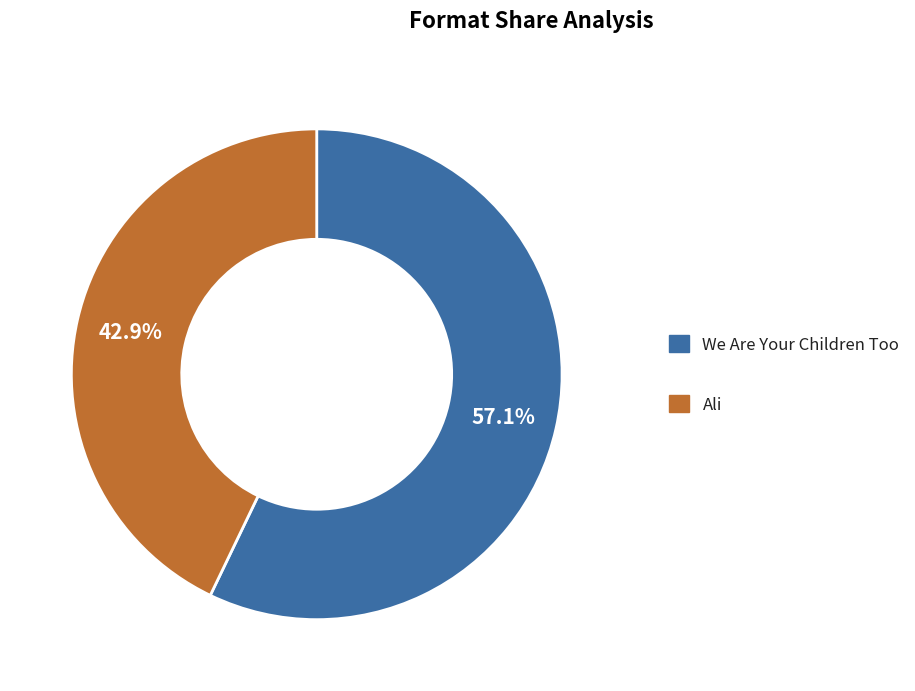

What percentage do We Are Your Children Too and Ali together represent?

100.0%